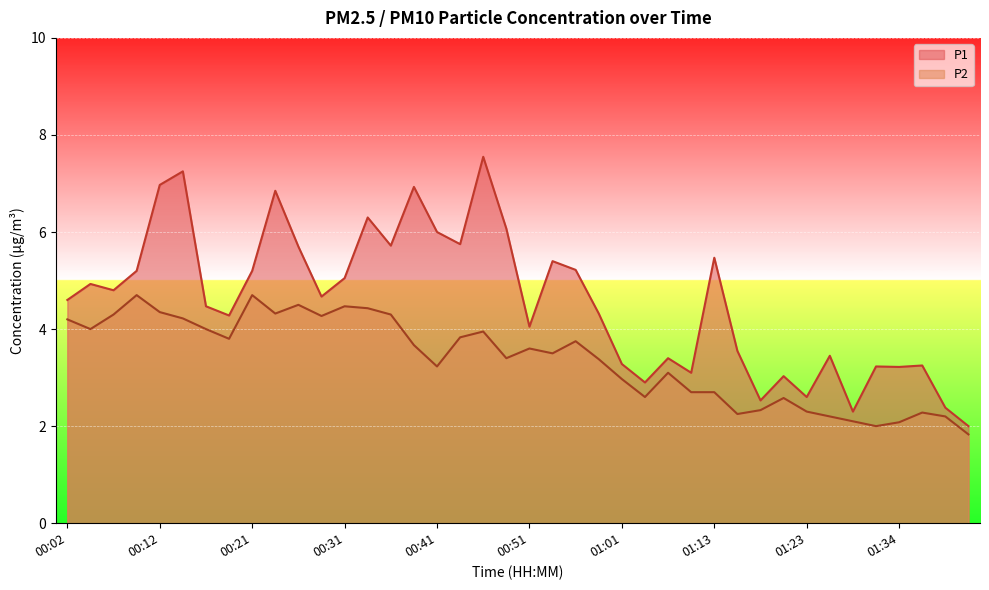

What is the highest value of the P2 series?

4.7